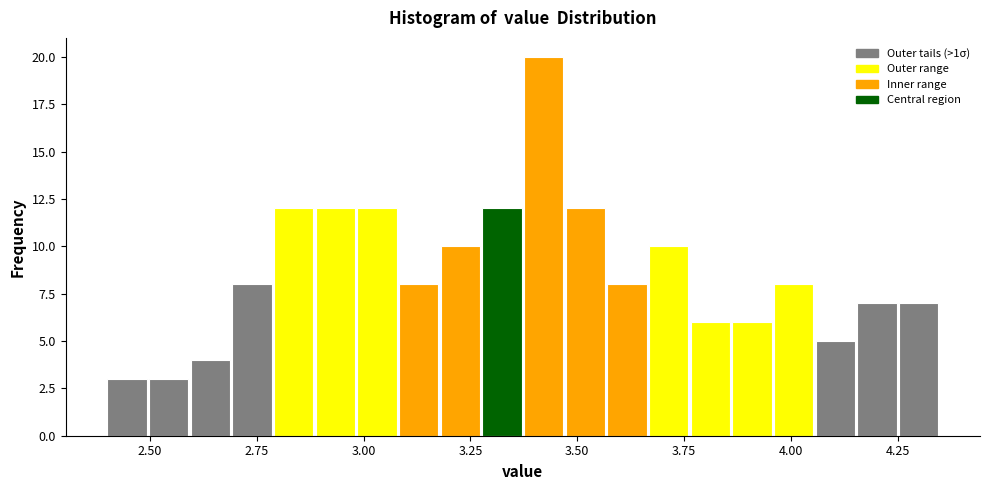

Read against the x-axis, roughly where is the centre of the tallest bar?

3.40